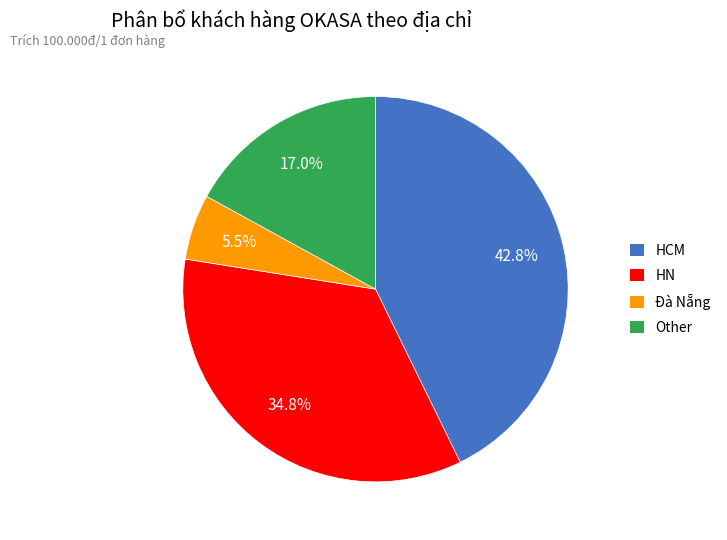

What portion of the pie excludes Other?

83.0%